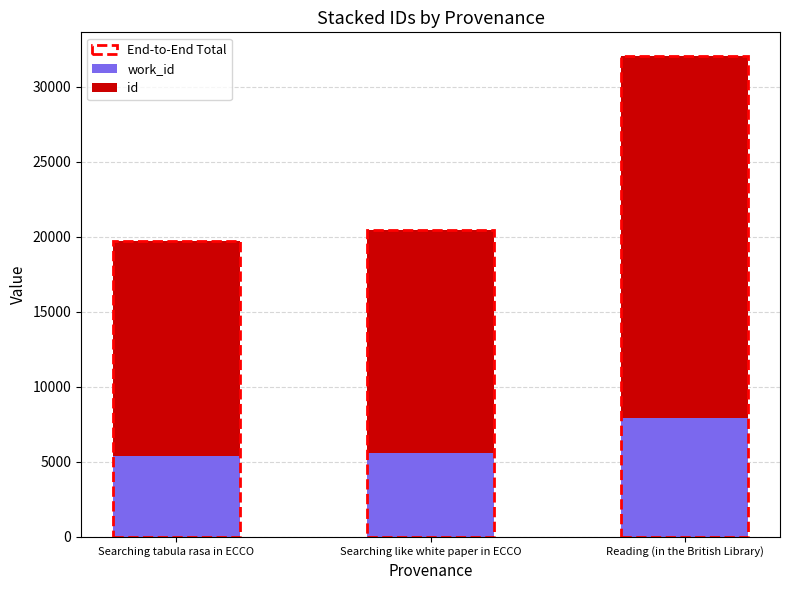

At which category is the sum across all series the highest?

Reading (in the British Library)